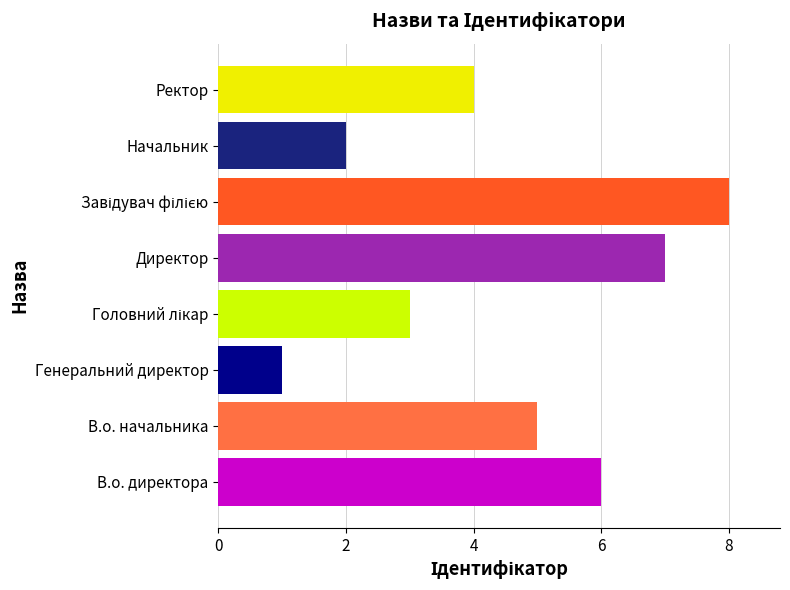

What is the ratio of the value at Ректор to the value at В.о. директора?

0.7